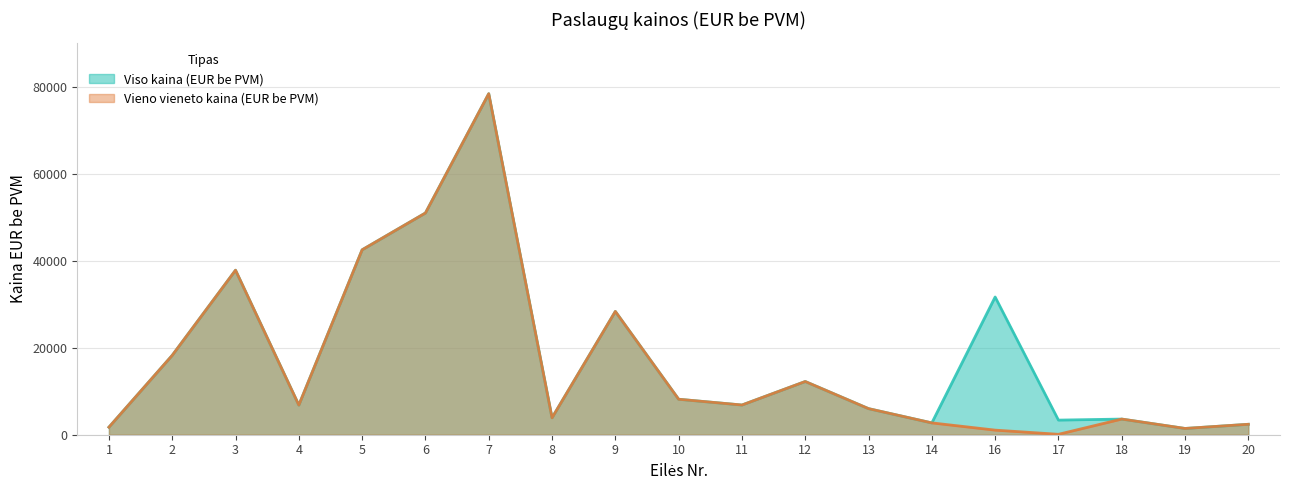

In Viso kaina (EUR be PVM), how many points are higher than both neighbors (excluding endpoints)?

6